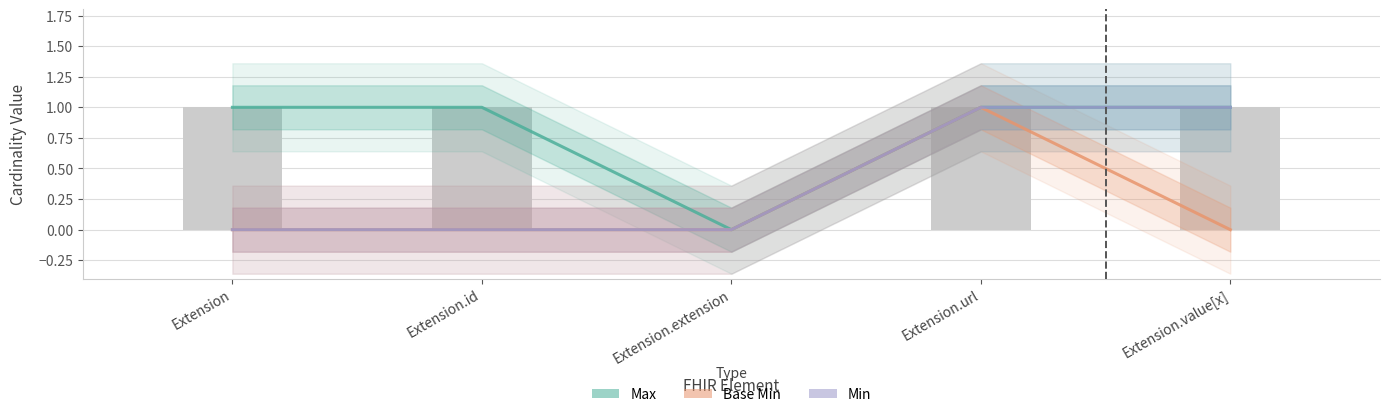

What is the label of the 5th bar from the right?

Extension